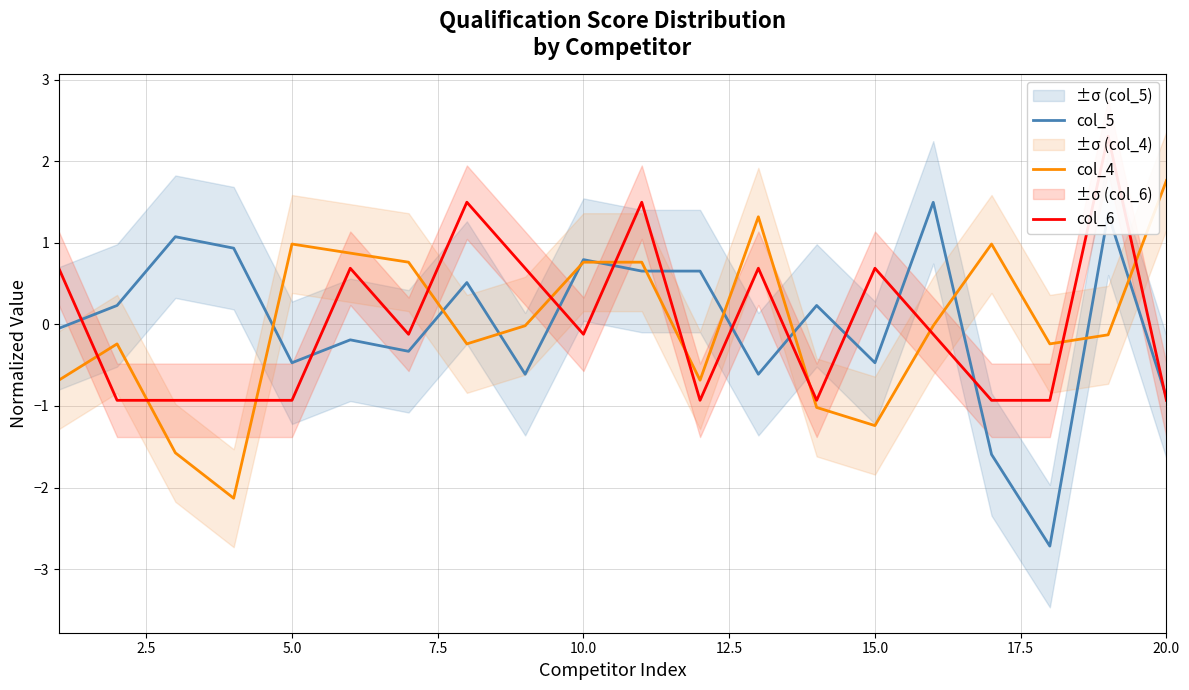

What is the difference between the maximum and second lowest values in the col_5 series?

3.1